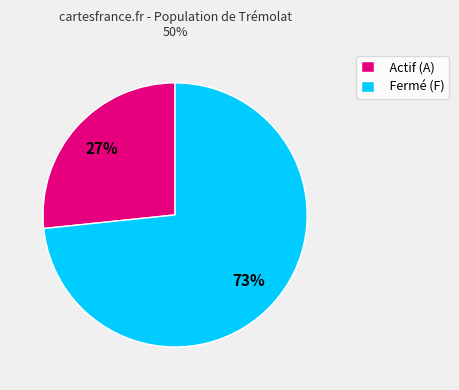

Count the number of slices in the pie.

2